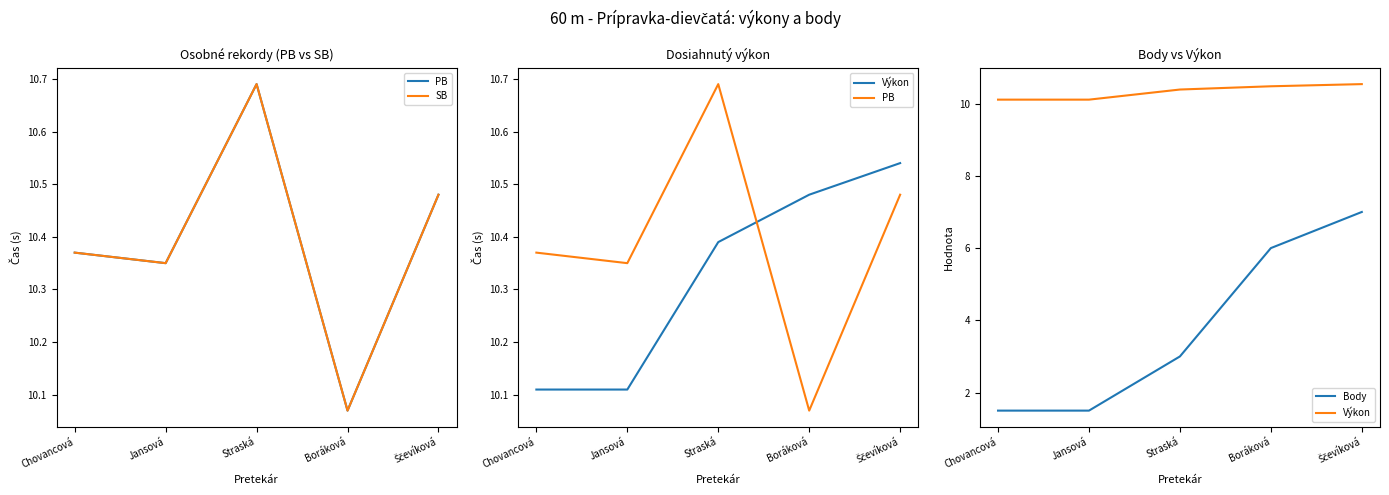

What is the sum of the PB values at Jansová and Straská?

21.0